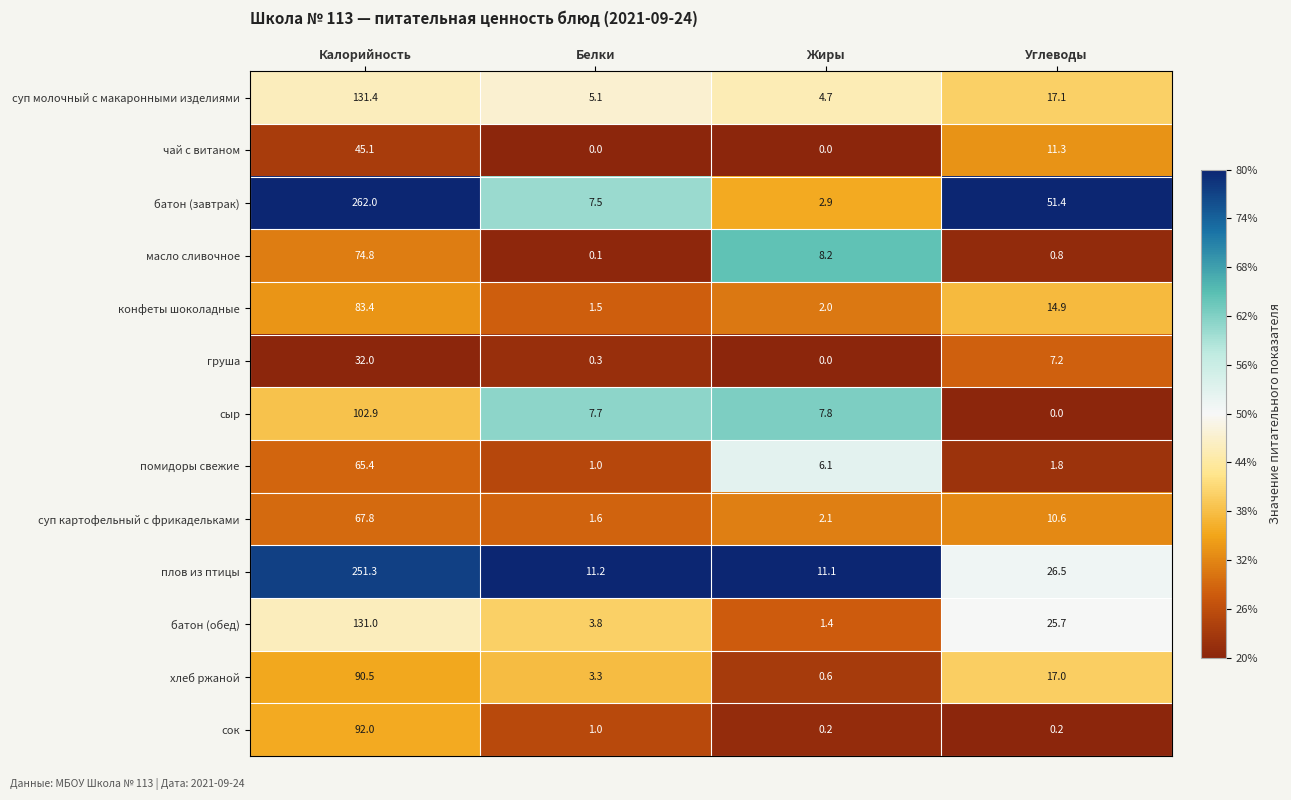

How many data points does each series have?

4